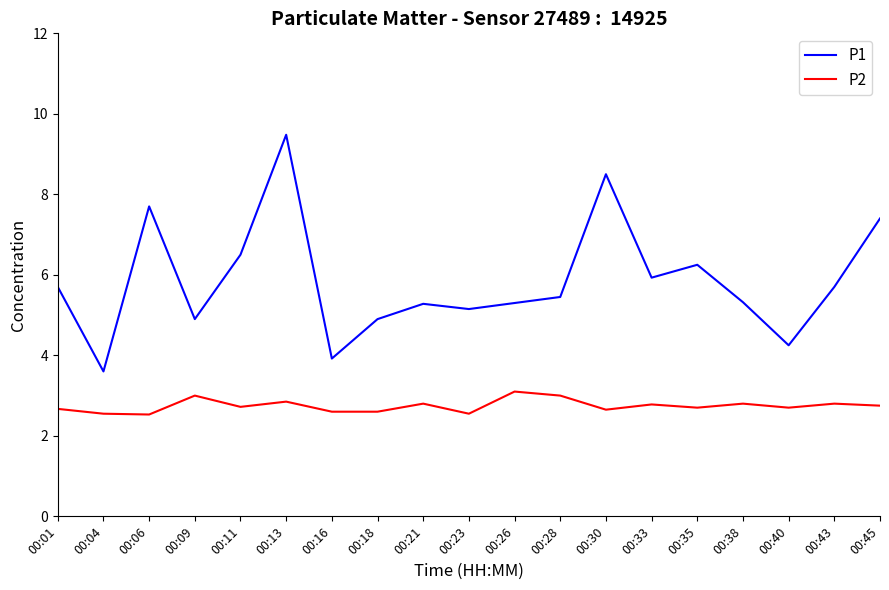

What is the highest value of the P1 series?

9.5